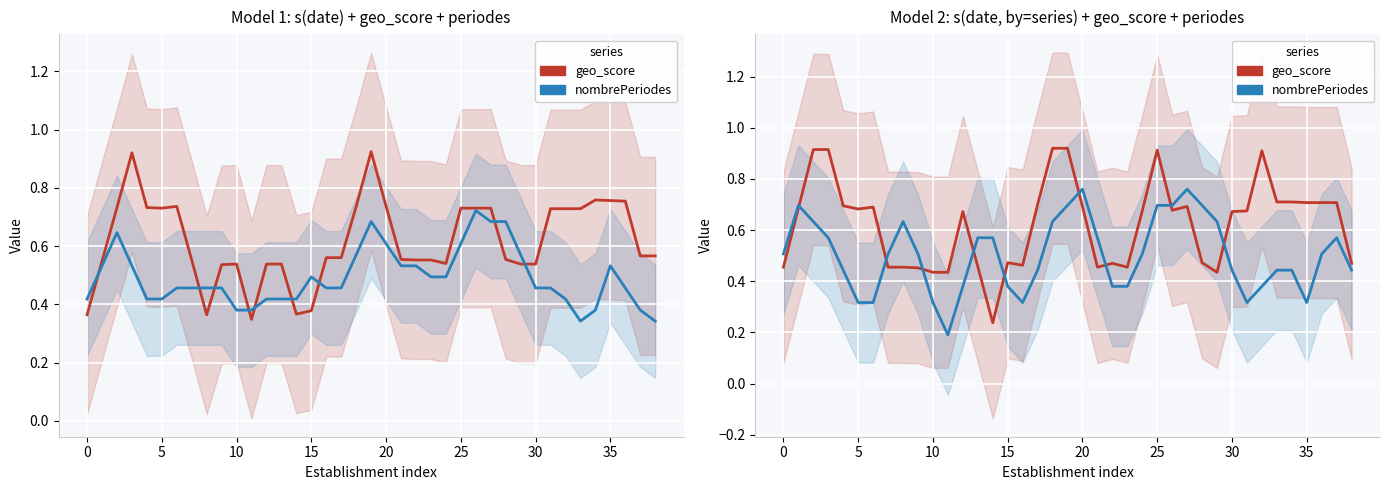

Is it true that nombrePeriodes (norm) equals 0.2 at 11?

True